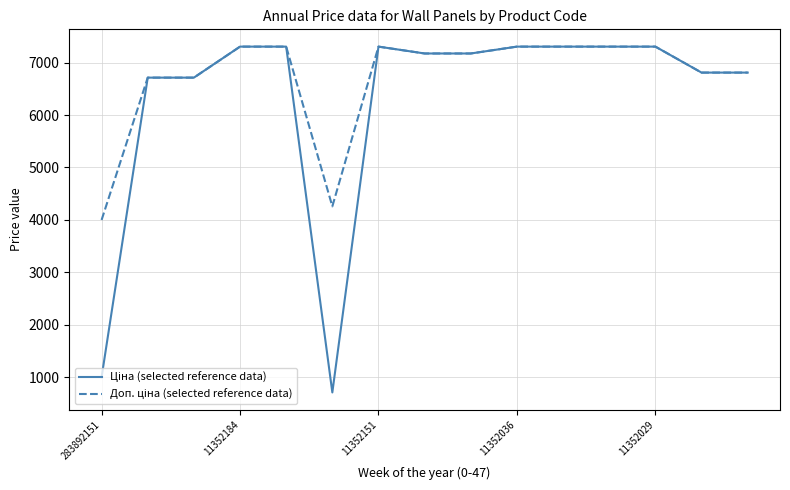

How many series are shown in this chart?

2